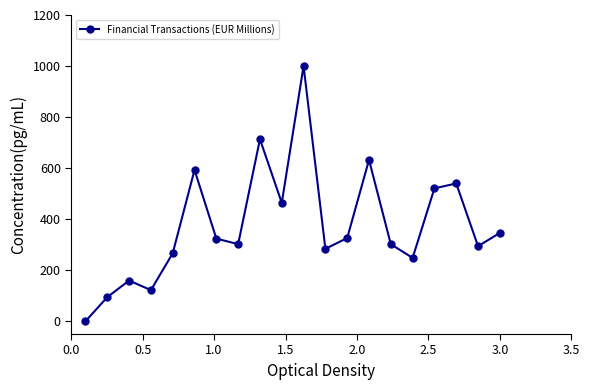

What is the value of the 18th point from the left?

539.9